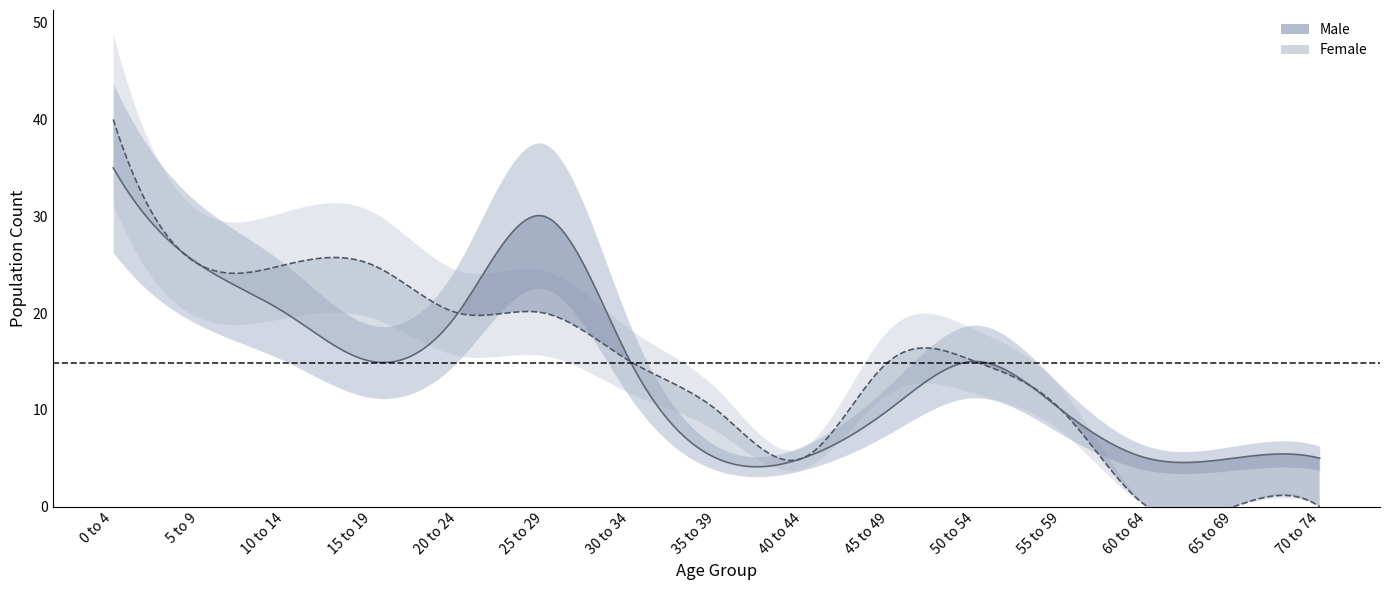

Rank the series at 50 to 54 from lowest to highest value.

Male, Female